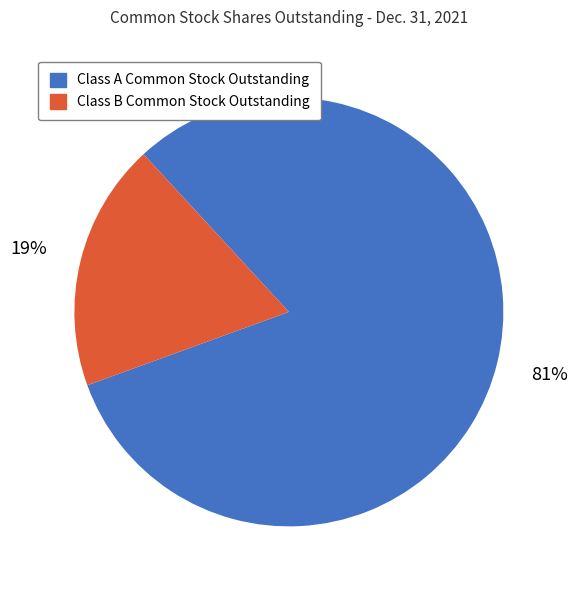

What is the ratio of the value at Class A Common Stock Outstanding to the value at Class B Common Stock Outstanding?

4.3